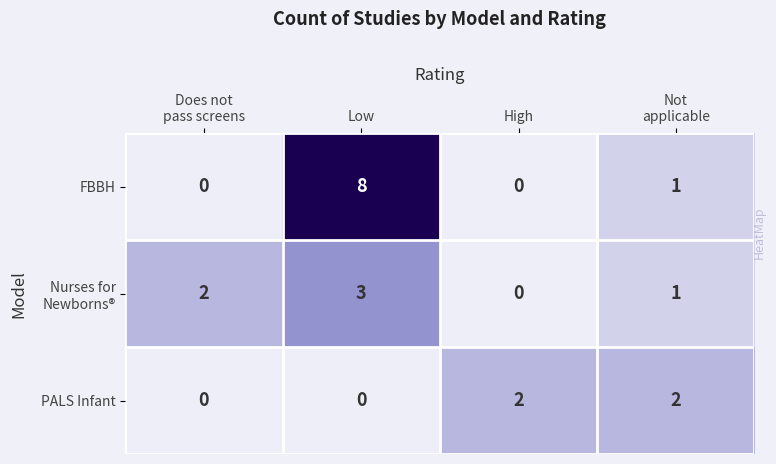

Which series has the widest spread of values?

FBBH